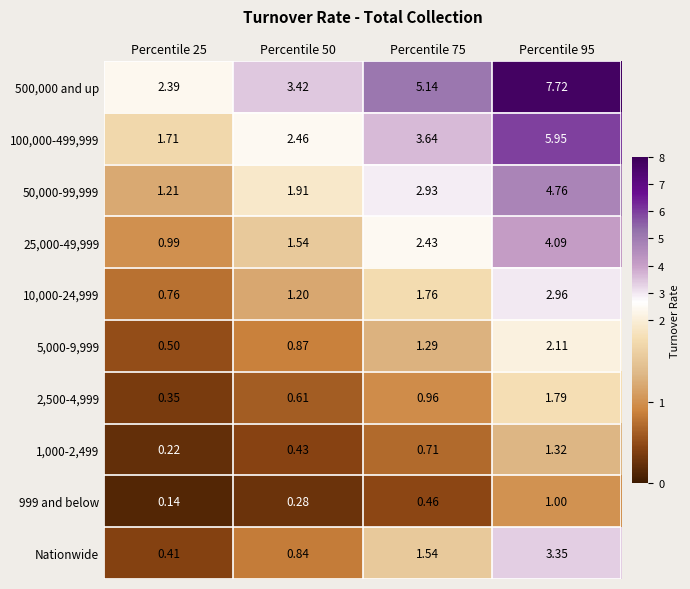

Is the value of 10,000-24,999 at Percentile 25 greater than the value of 50,000-99,999 at Percentile 50?

No